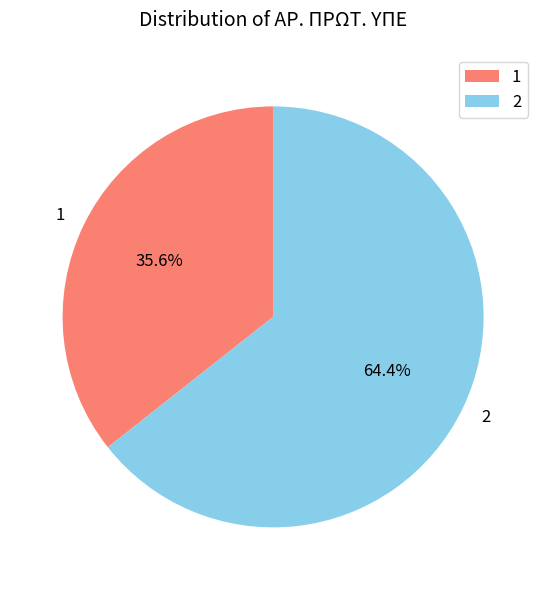

To the nearest percent, what is the combined percentage of 2 and 1?

100%